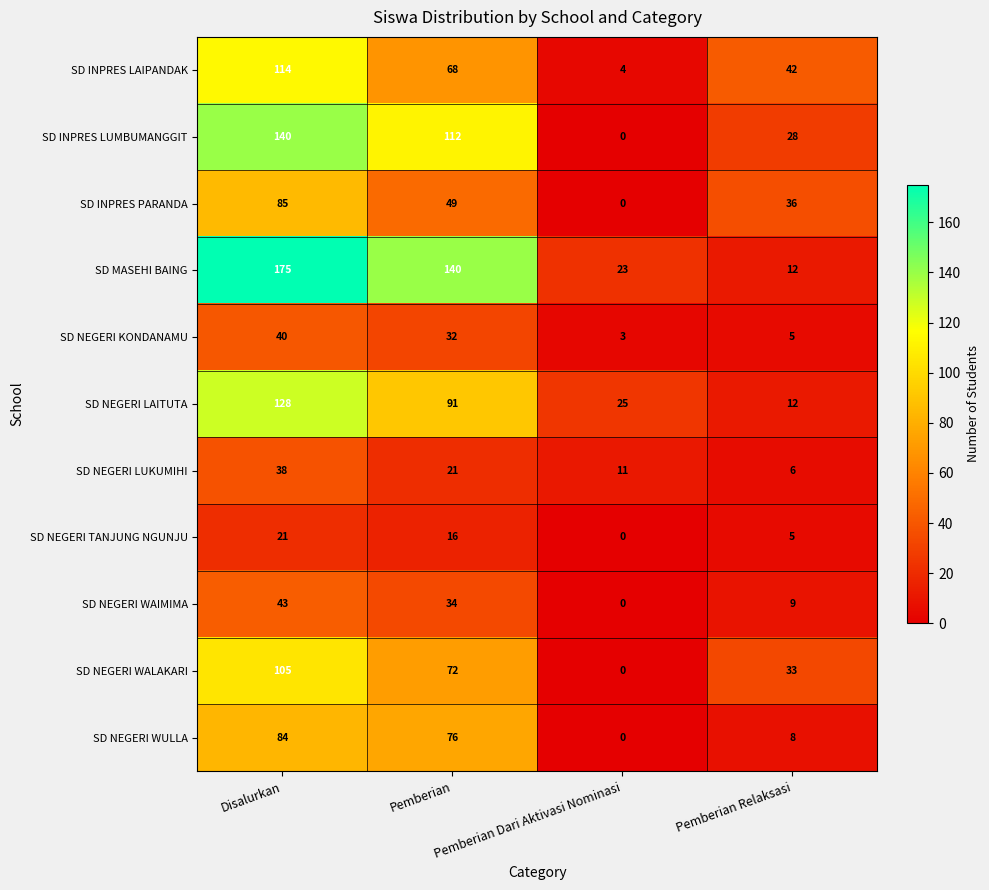

Between Disalurkan and Pemberian Relaksasi, which series saw the biggest shift?

SD MASEHI BAING